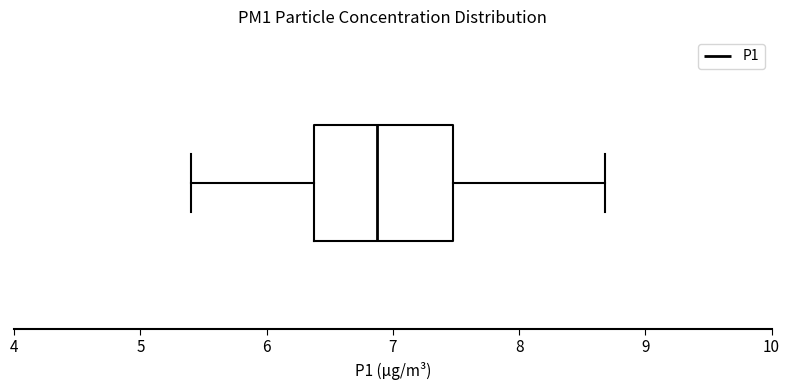

Where does the left whisker of the box end on the x-axis? The values are not printed on the chart, so give them approximately, as read against the axis.

5.4